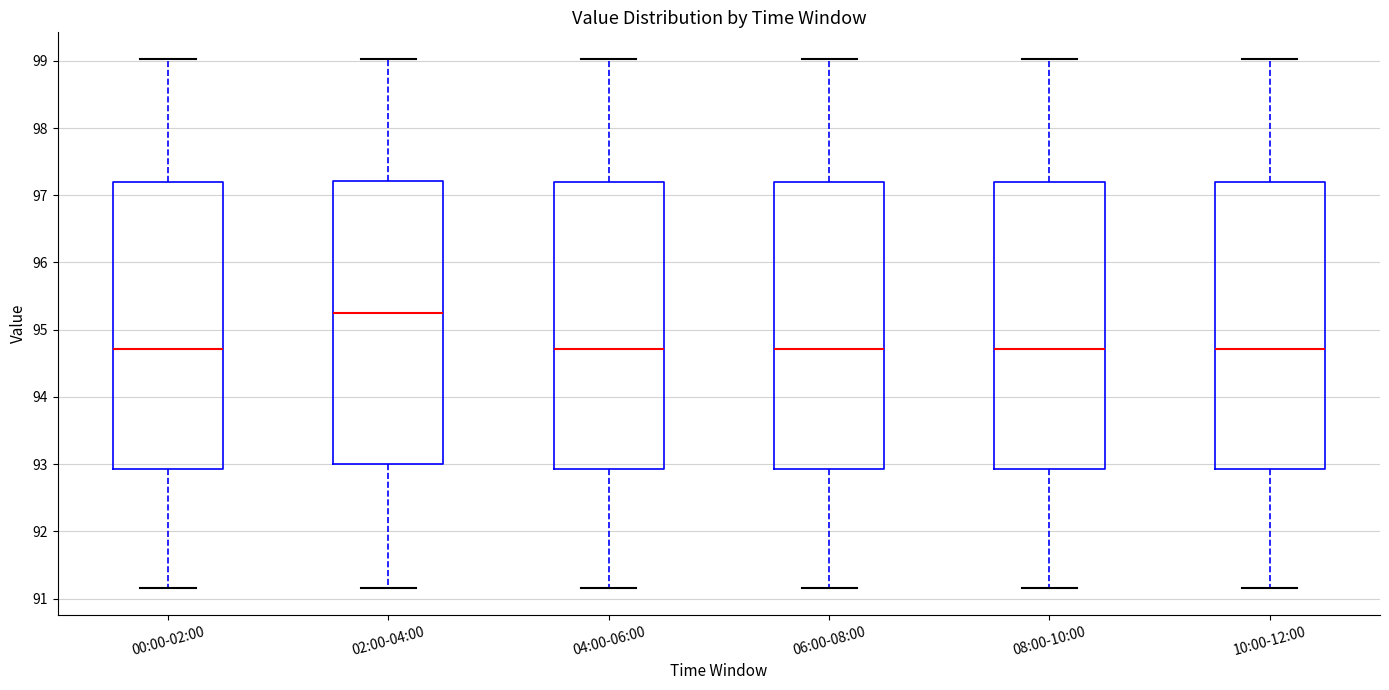

Reading left to right, transcribe this box plot: for each box, give where its median line is, the range the box spans, and where its two whiskers end, as read against the y-axis. The values are not printed on the chart, so give them approximately, as read against the axis.

00:00-02:00: median 94.7, box 92.9 to 97.2, whiskers 91.2 to 99.0
02:00-04:00: median 95.3, box 93.0 to 97.2, whiskers 91.2 to 99.0
04:00-06:00: median 94.7, box 92.9 to 97.2, whiskers 91.2 to 99.0
06:00-08:00: median 94.7, box 92.9 to 97.2, whiskers 91.2 to 99.0
08:00-10:00: median 94.7, box 92.9 to 97.2, whiskers 91.2 to 99.0
10:00-12:00: median 94.7, box 92.9 to 97.2, whiskers 91.2 to 99.0